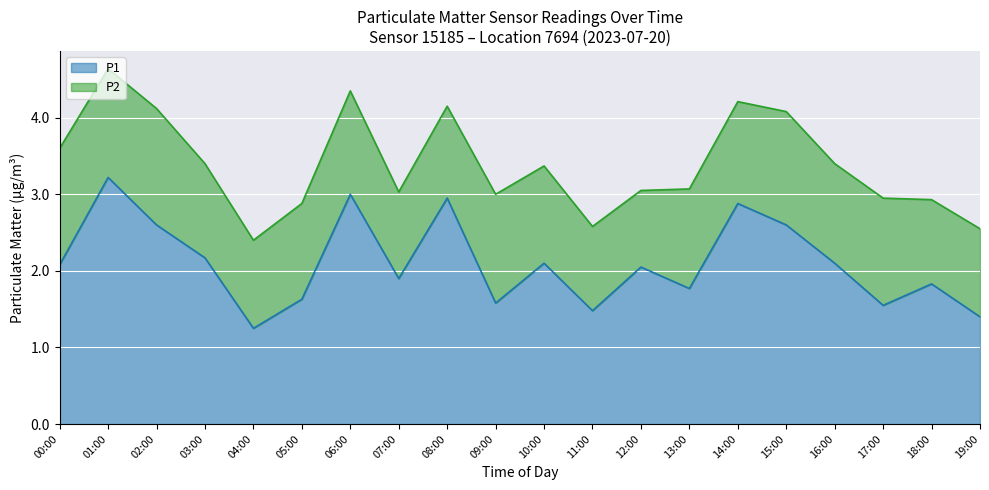

What is the approximate value at 04:00?

1.2